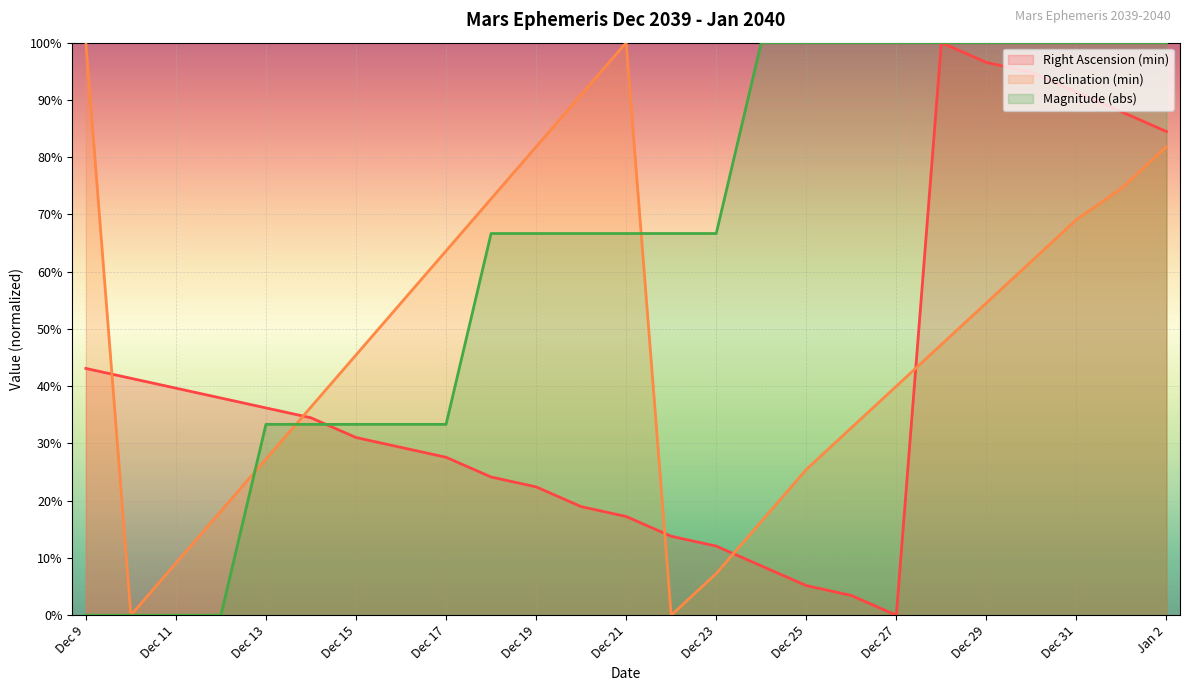

Rank the categories by Right Ascension (min) value from lowest to highest.

Dec 27, Dec 26, Dec 25, Dec 24, Dec 23, Dec 22, Dec 21, Dec 20, Dec 19, Dec 18, Dec 17, Dec 16, Dec 15, Dec 14, Dec 13, Dec 12, Dec 11, Dec 10, Dec 9, Jan 2, Jan 1, Dec 31, Dec 30, Dec 29, Dec 28